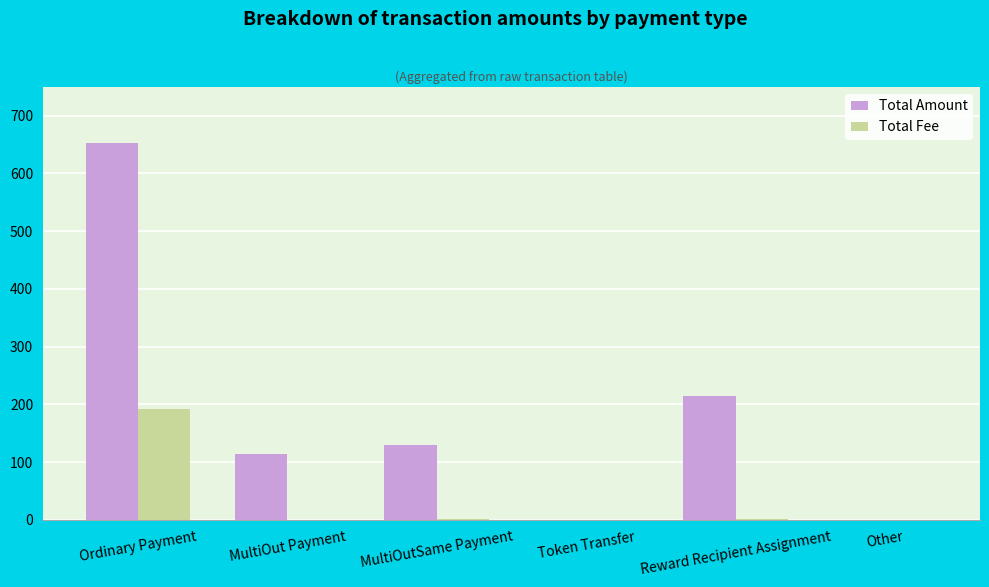

How many values in the Total Amount series exceed 129?

3